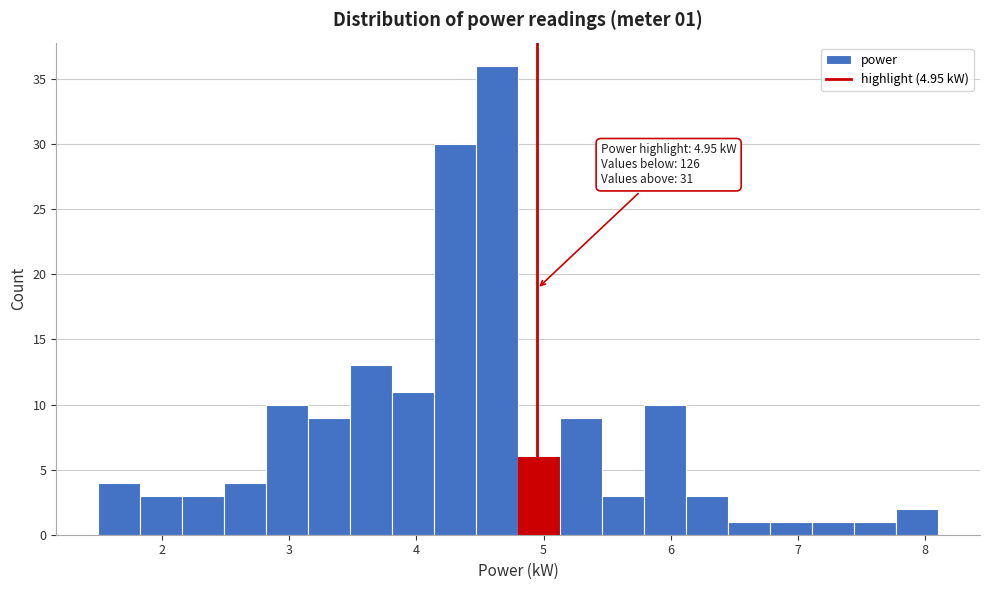

Read against the x-axis, roughly where is the centre of the tallest bar?

4.6